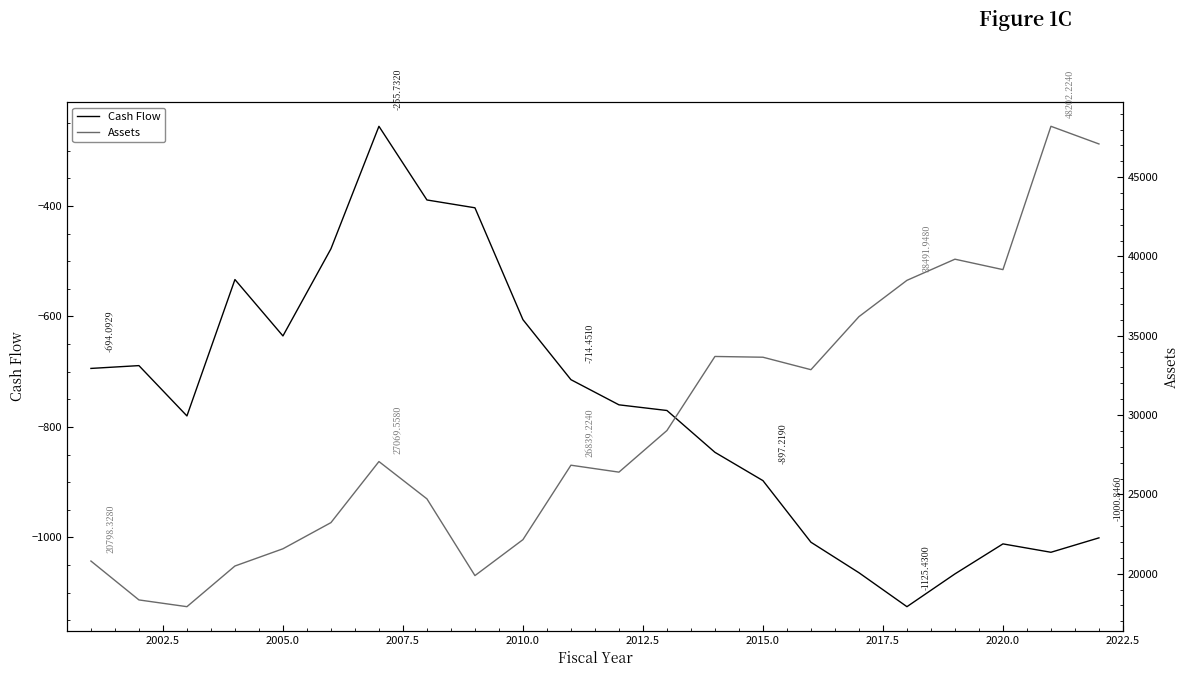

What are all the series names shown in the legend?

Cash Flow, Assets